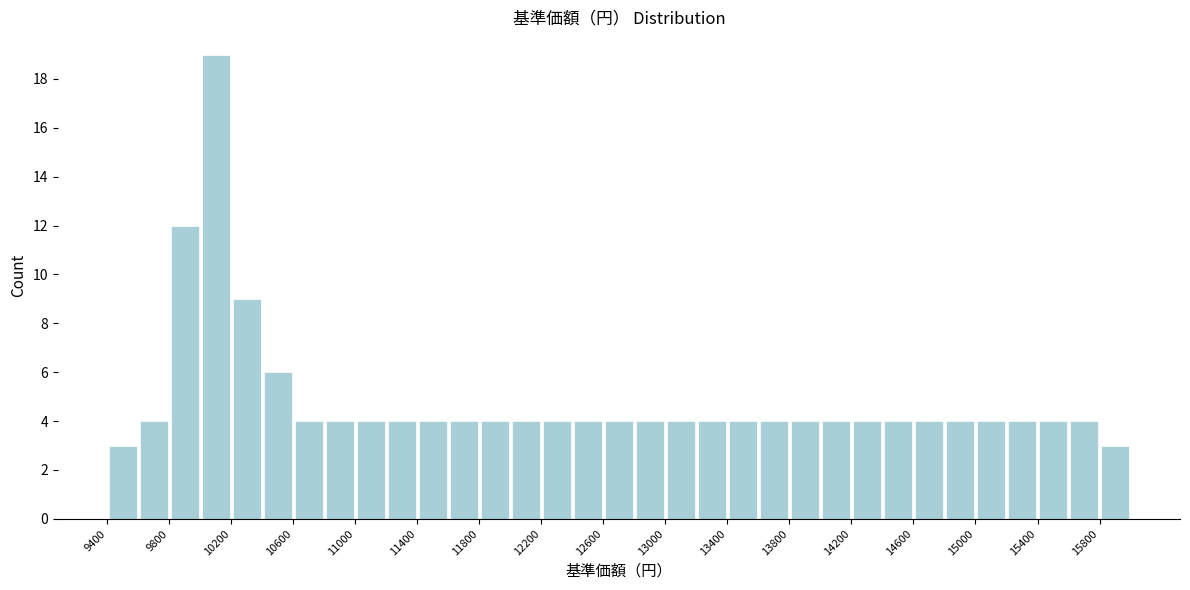

Which range on the x-axis has the tallest bar?

10000 to 10200